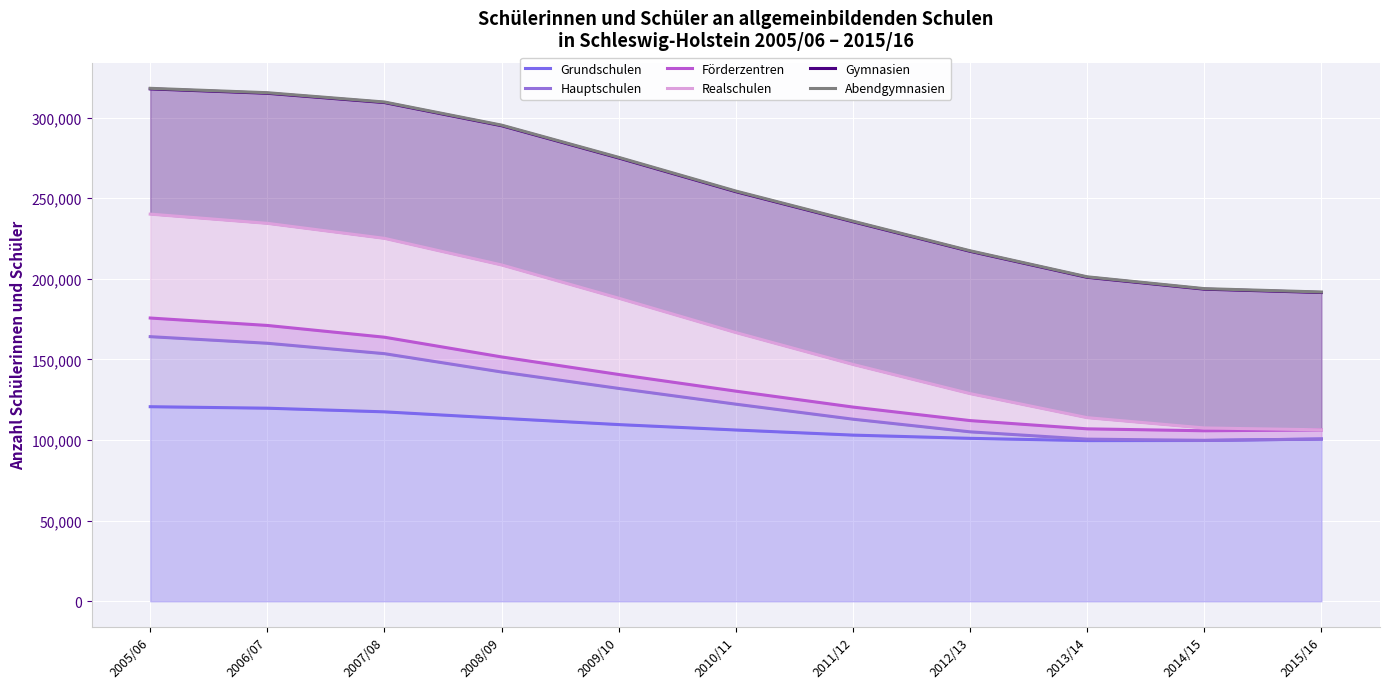

Which category has the highest value across all series?

2005/06